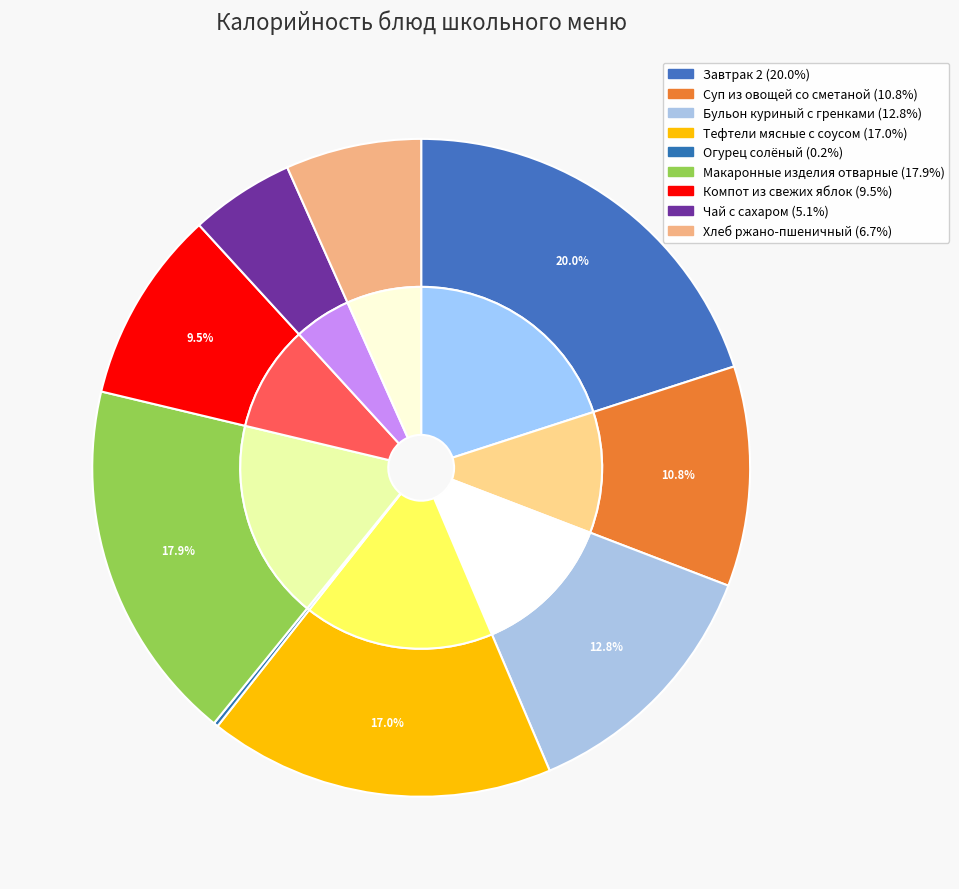

What percentage is NOT represented by Суп из овощей со сметаной?

89.2%